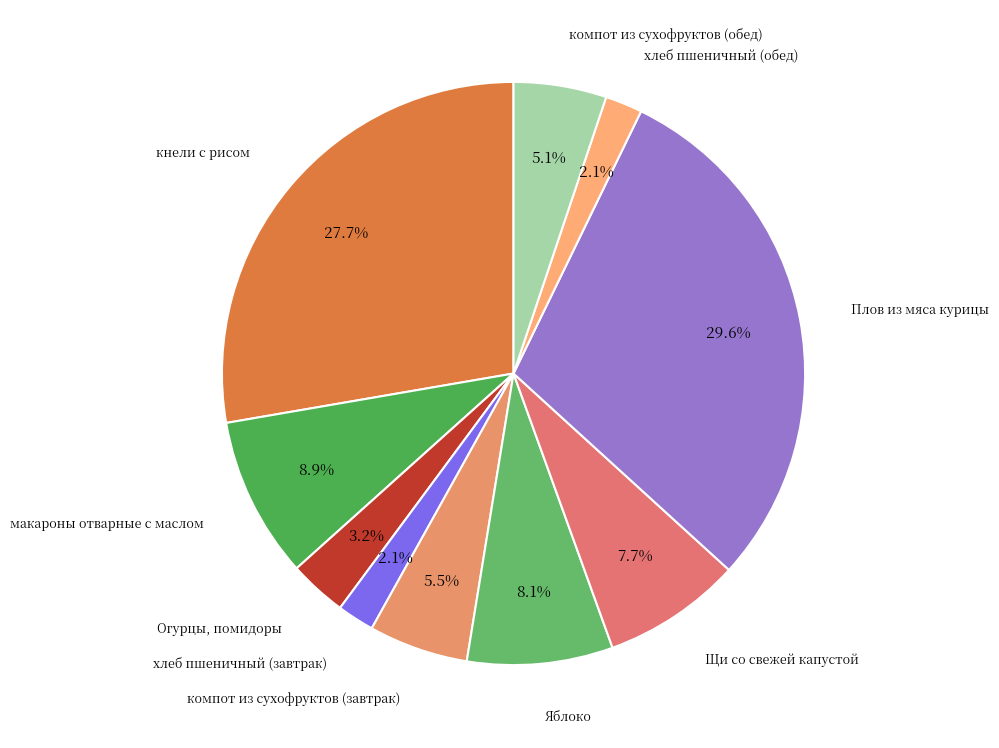

Is there any slice that represents more than half of the pie?

No